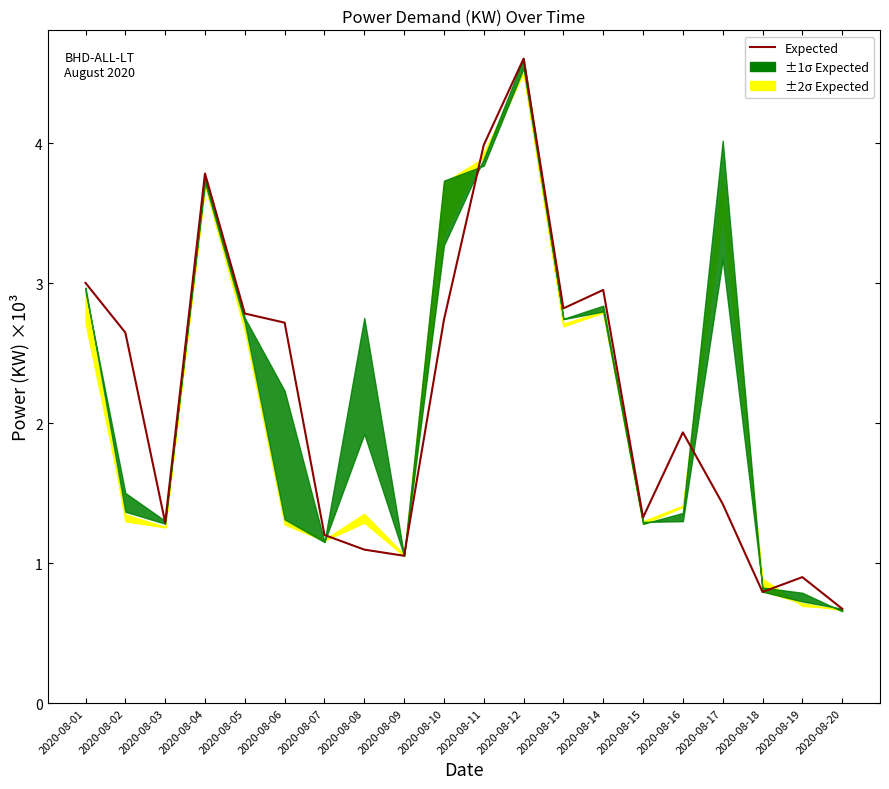

What is the value of the 4th point from the left?

3.8